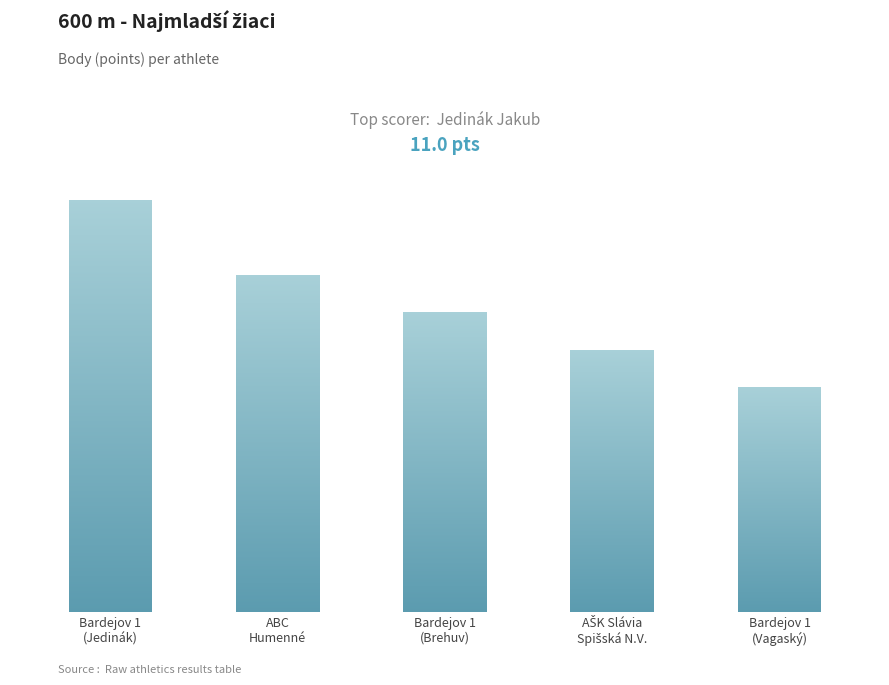

True or false: the data shows 10 at Bardejov 1
(Vagaský).

False